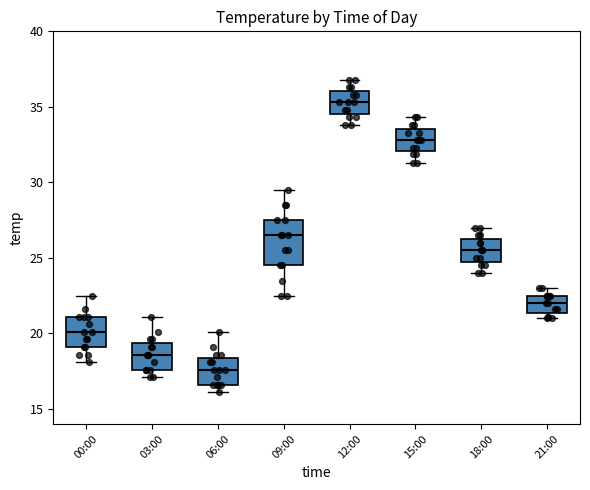

Reading left to right, transcribe this box plot: for each box, give where its median line is, the range the box spans, and where its two whiskers end, as read against the y-axis. The values are not printed on the chart, so give them approximately, as read against the axis.

00:00: median 20.0, box 19.0 to 21.0, whiskers 18.0 to 22.5
03:00: median 18.5, box 17.5 to 19.5, whiskers 17.0 to 21.0
06:00: median 17.5, box 16.5 to 18.5, whiskers 16.0 to 20.0
09:00: median 26.5, box 24.5 to 27.5, whiskers 22.5 to 29.5
12:00: median 35.5, box 34.5 to 36.0, whiskers 34.0 to 37.0
15:00: median 33.0, box 32.0 to 33.5, whiskers 31.5 to 34.5
18:00: median 25.5, box 25.0 to 26.5, whiskers 24.0 to 27.0
21:00: median 22.0, box 21.5 to 22.5, whiskers 21.0 to 23.0